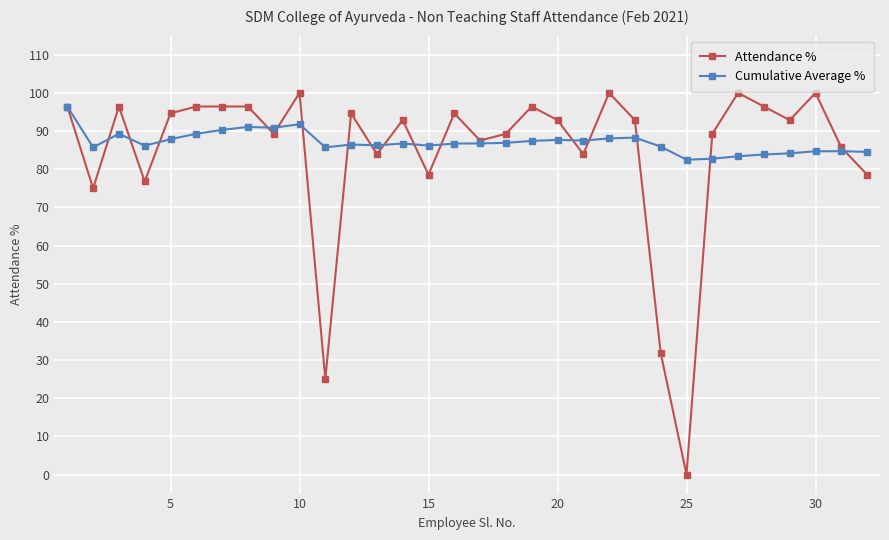

What is the sum of all Cumulative Average % values?

2786.0